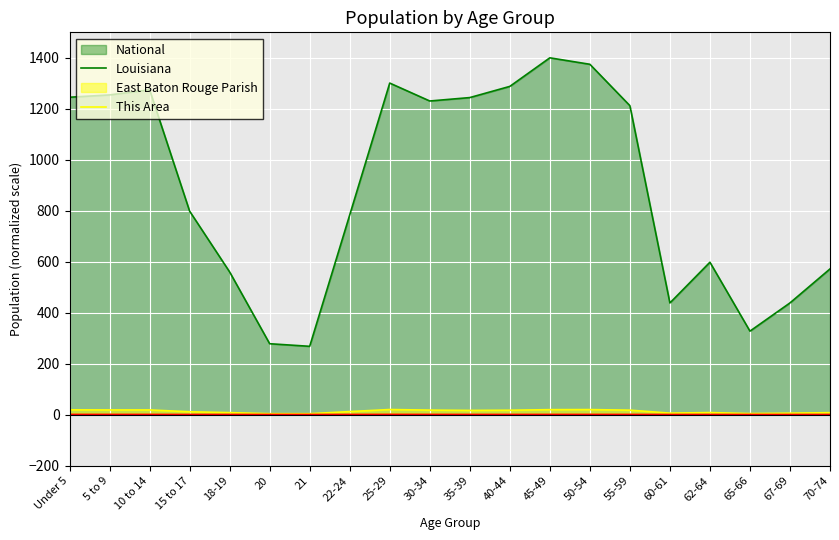

What is the label of the 4th point from the left?

15 to 17